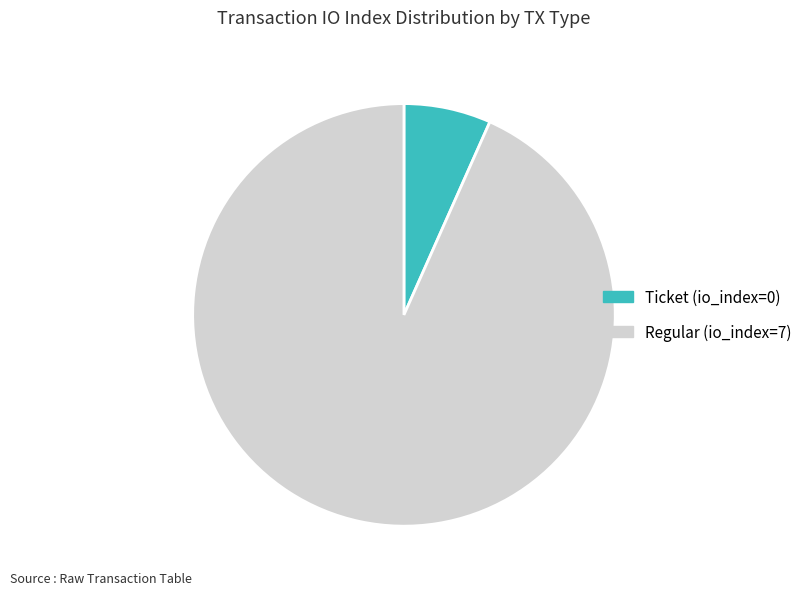

True or false: Regular accounts for 99% of the total.

False